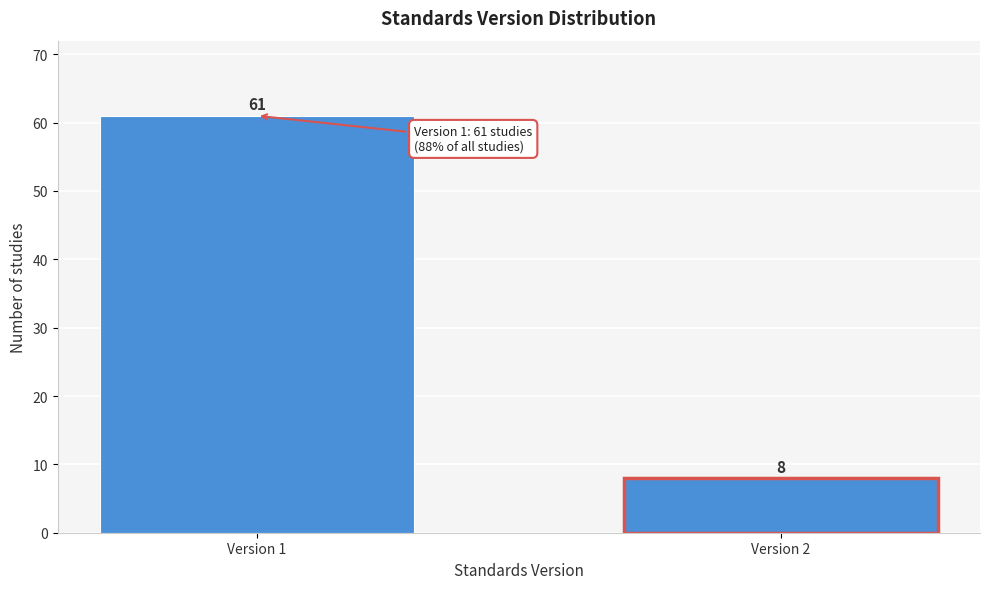

Reading right to left, what are all the values shown in this chart?

Version 2=8	Version 1=61